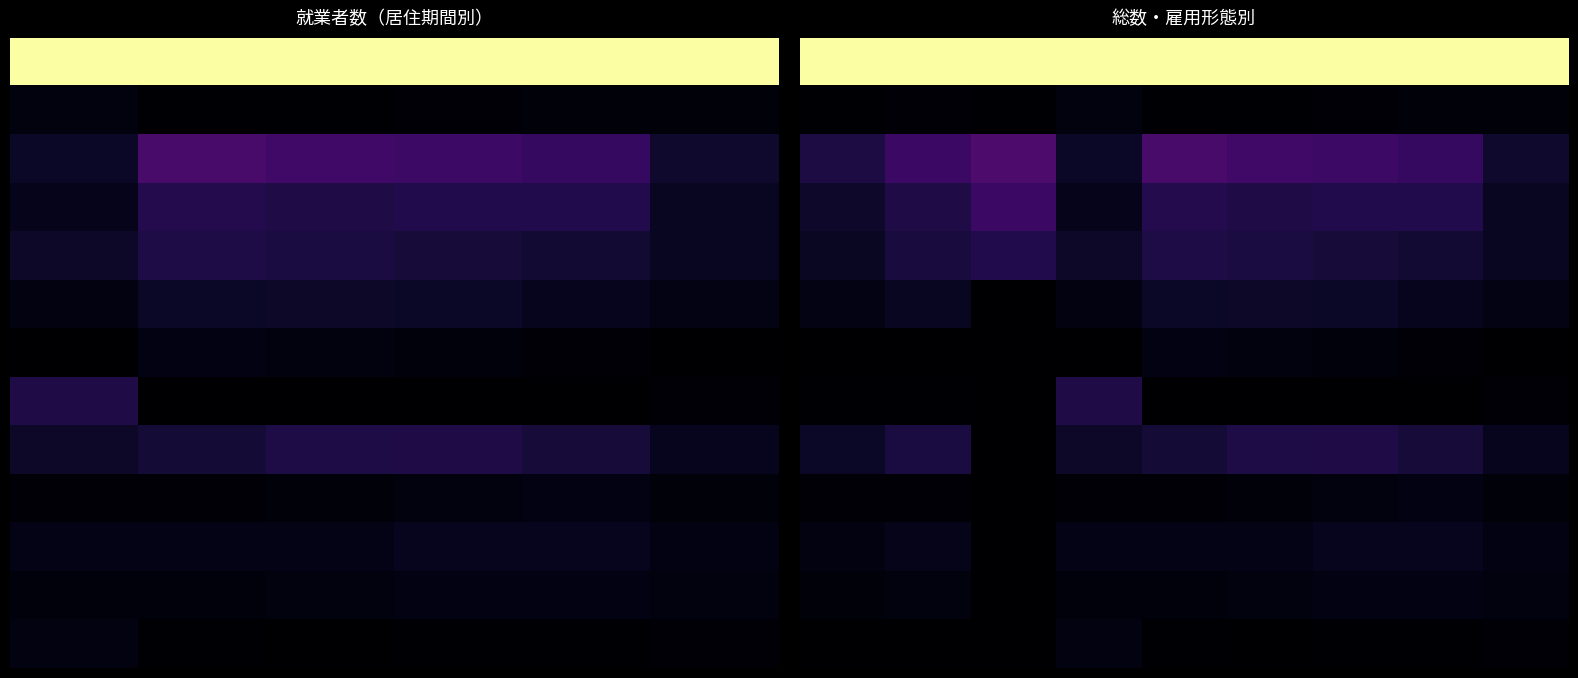

Which has a higher value, 1 or 5?

1